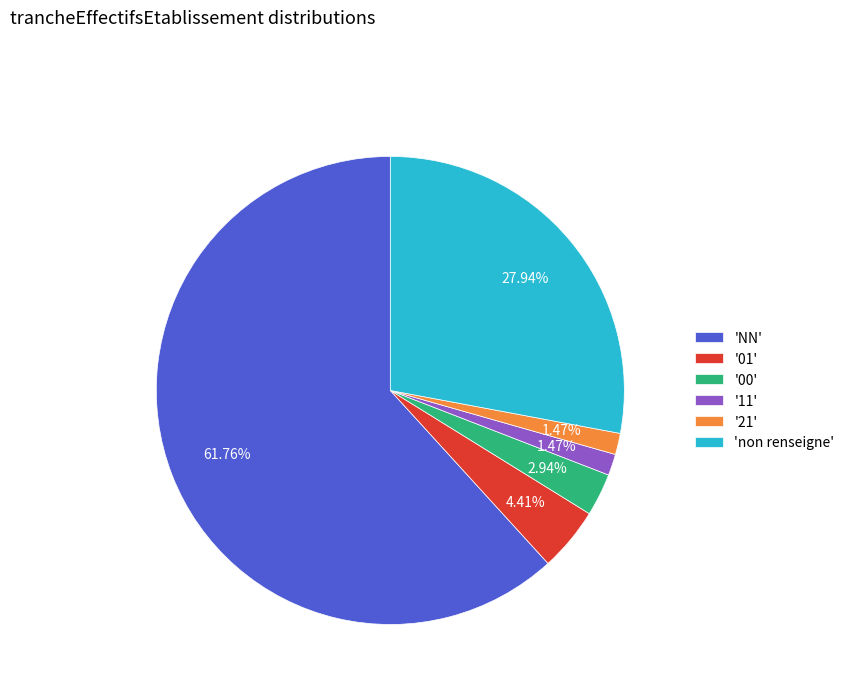

Is there any slice that represents more than half of the pie?

Yes